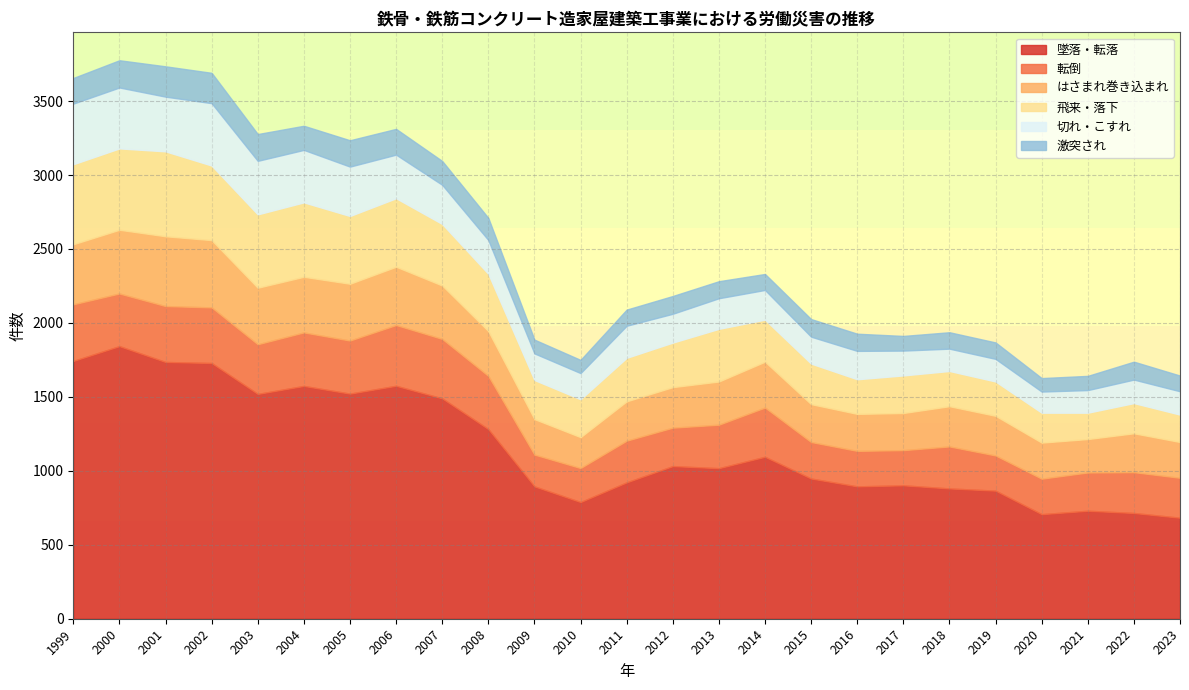

What are all the series names shown in the legend?

墜落・転落, 転倒, はさまれ巻き込まれ, 飛来・落下, 切れ・こすれ, 激突され